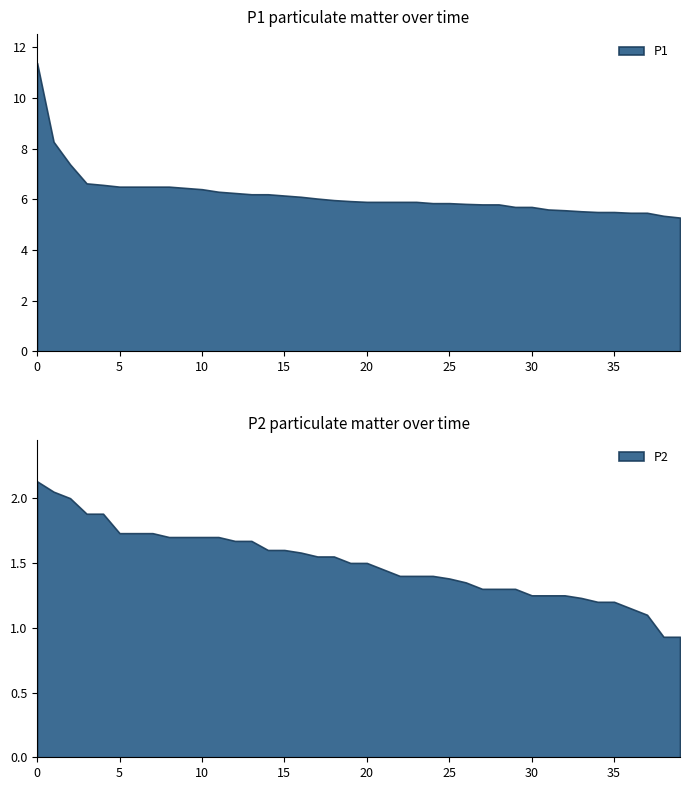

At 17, list the series in order from smallest to largest.

P2, P1